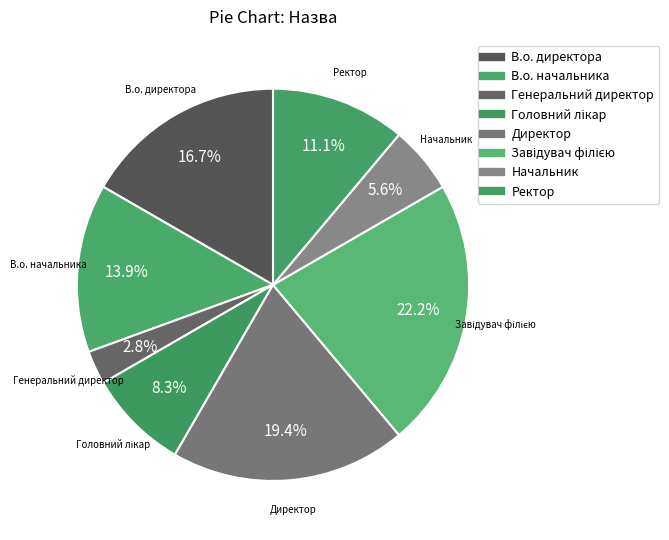

Combined, do Начальник and Головний лікар account for over 50%?

No